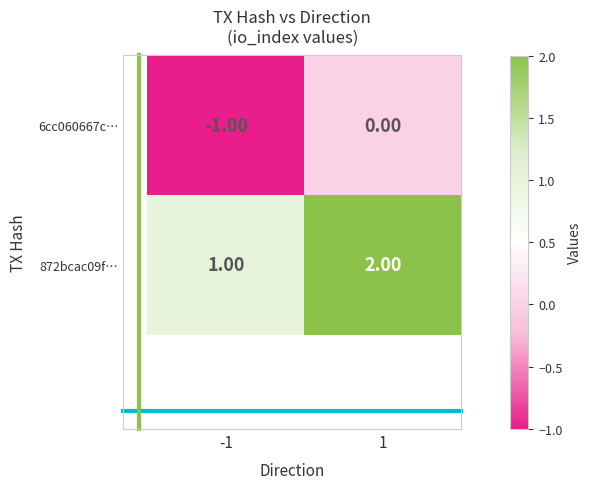

What is the smallest value displayed?

-1